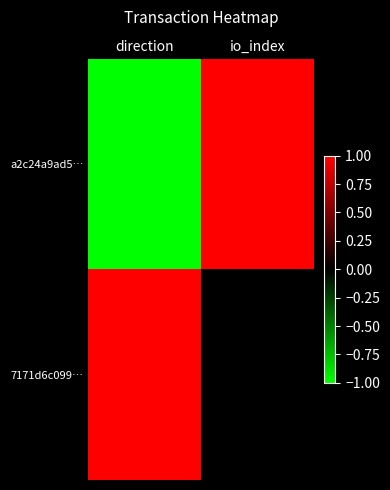

At how many categories does at least one series exceed 0?

2